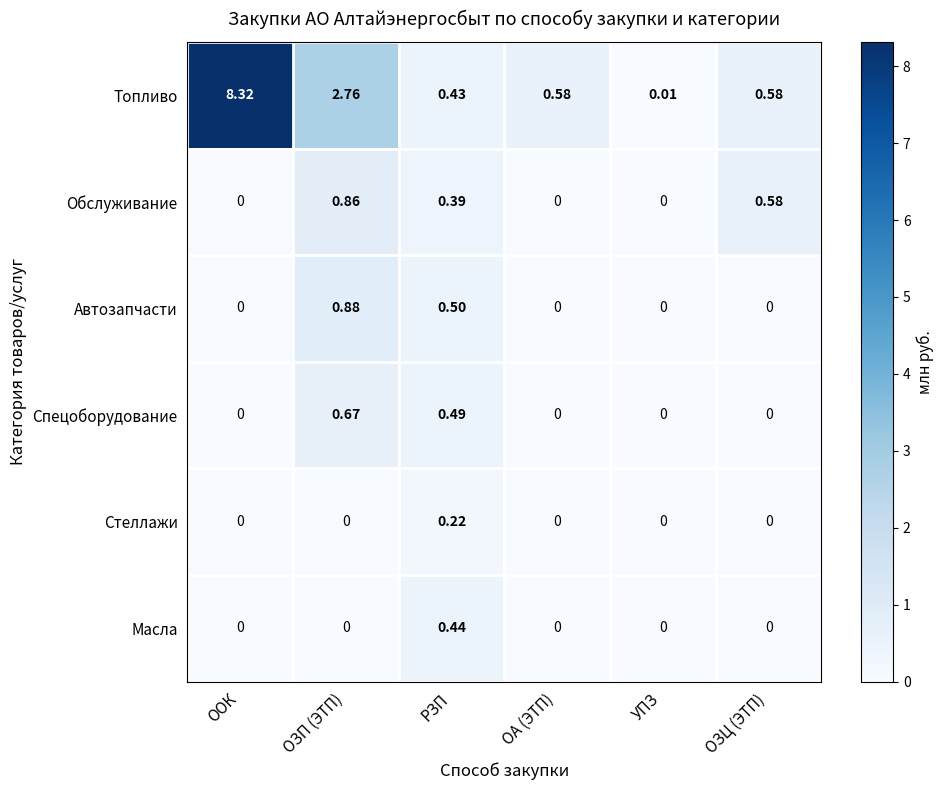

What is the difference between the highest and lowest values at РЗП?

0.3